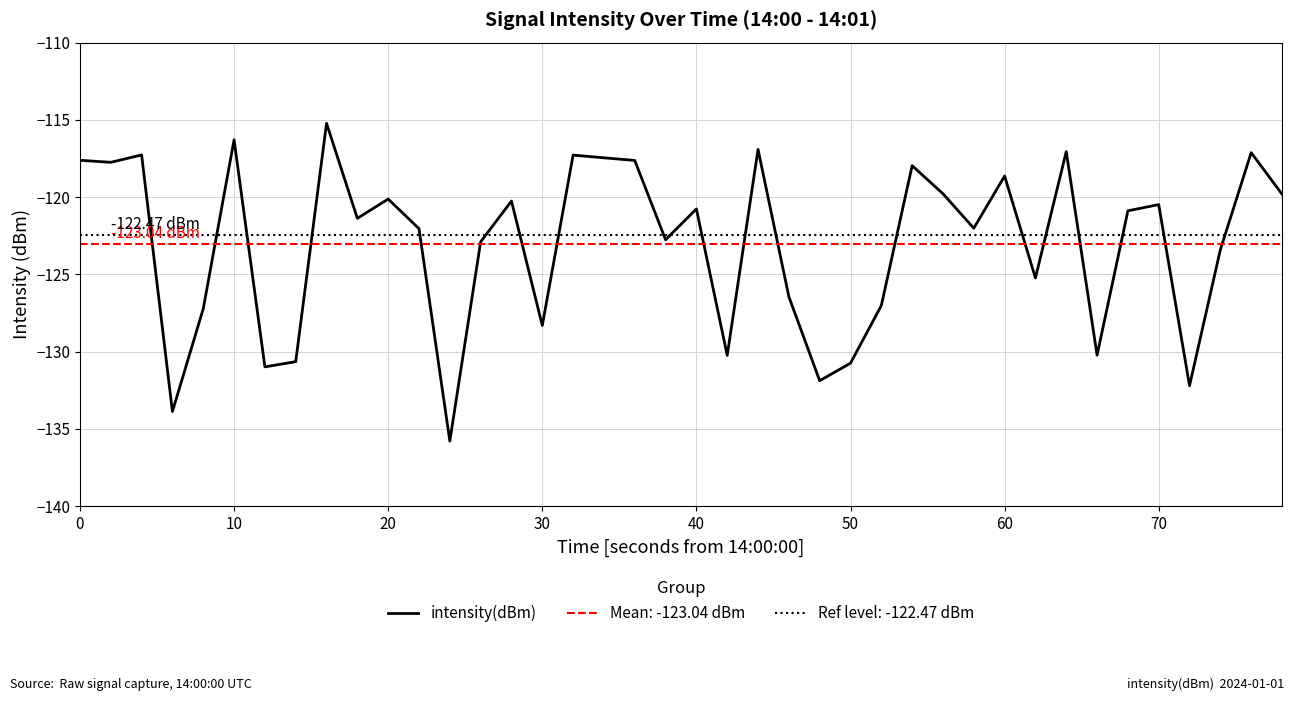

How many interior local peaks (higher than both neighbors) does the data have?

13